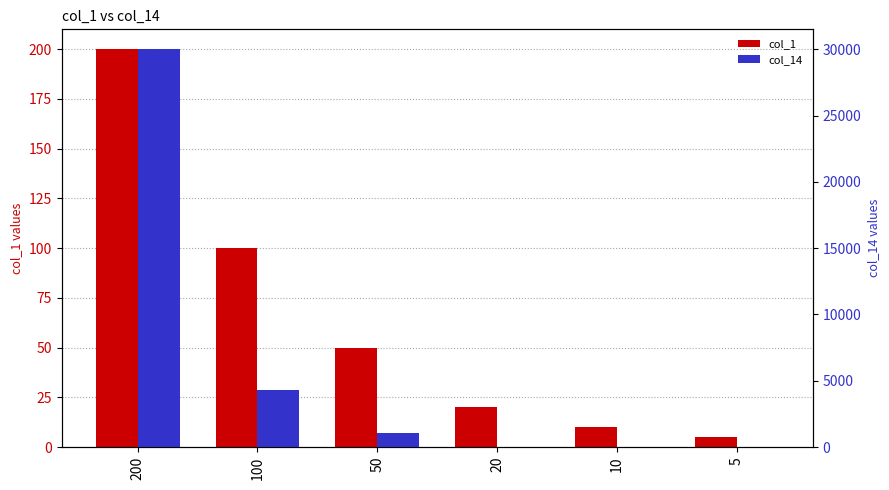

List the series in order of their peak value, lowest first.

col_1, col_14